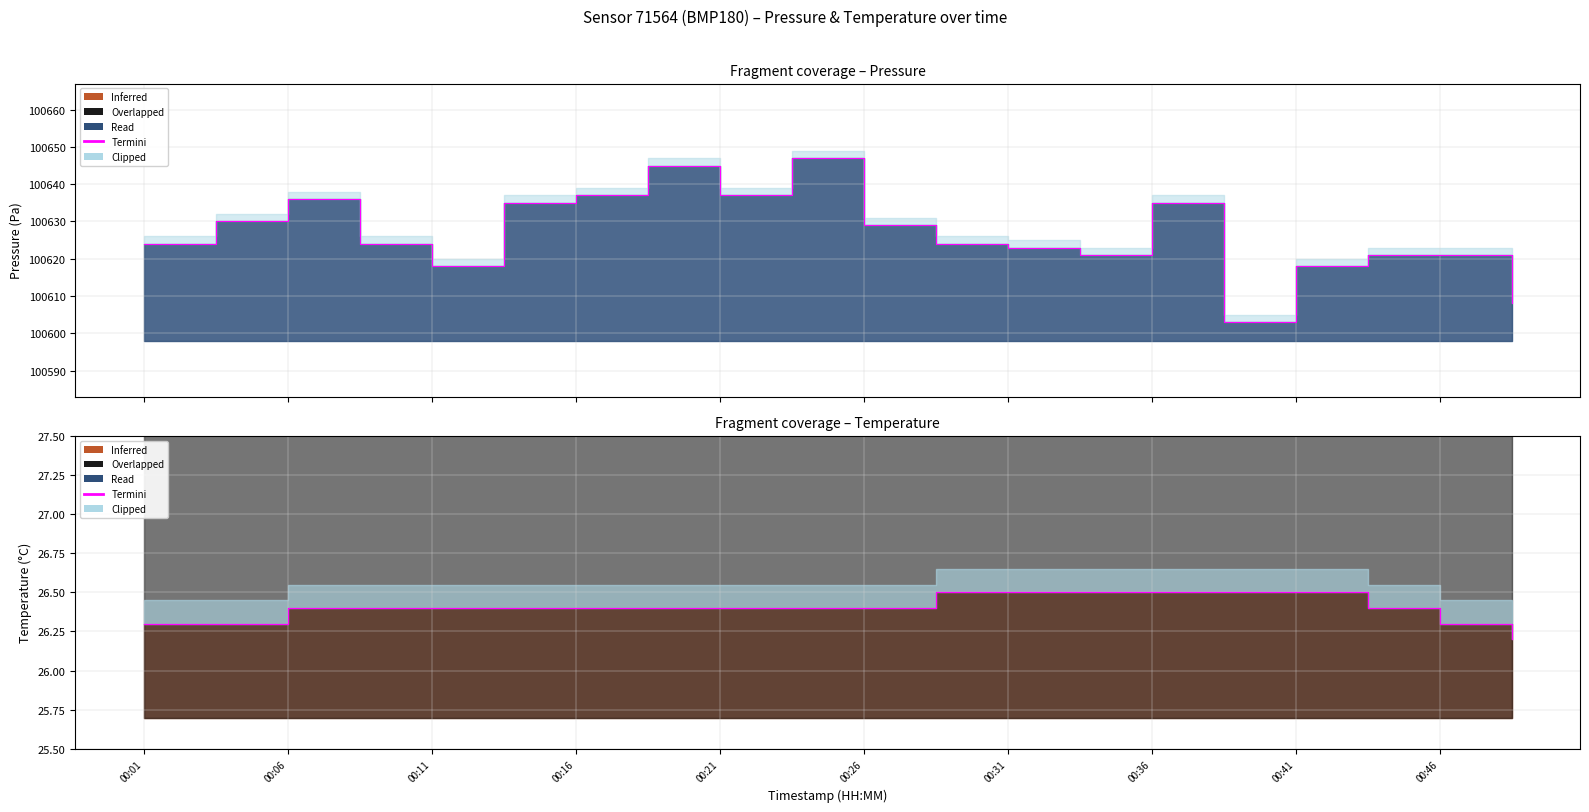

What is the sum of the values at 10 and 00:36?

52.8